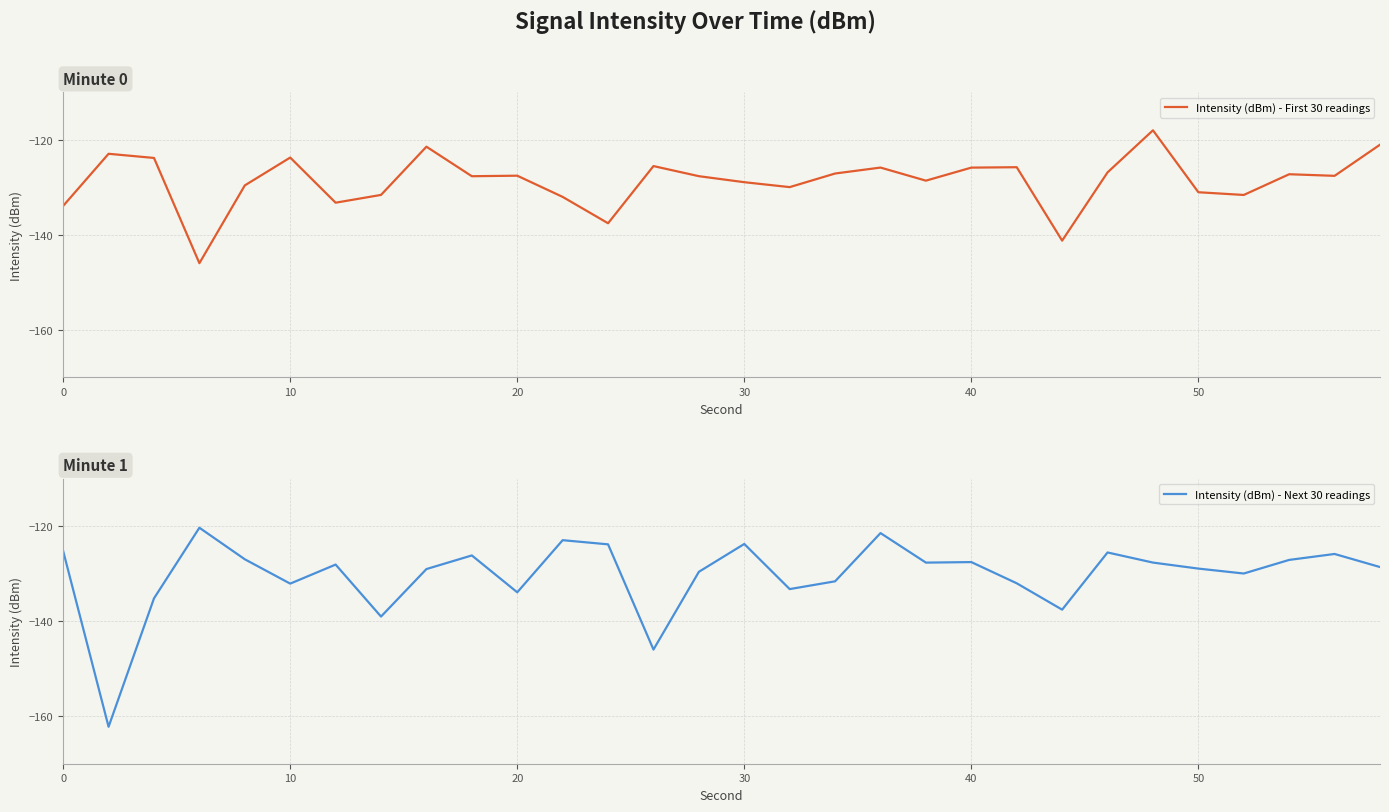

The Intensity (dBm) - First 30 readings series shows -131.0 at 50. True or false?

True